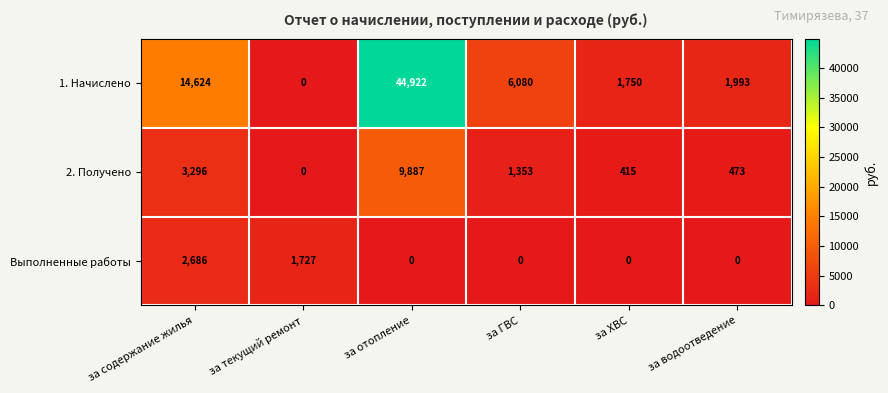

At how many categories does at least one series exceed 10451?

2